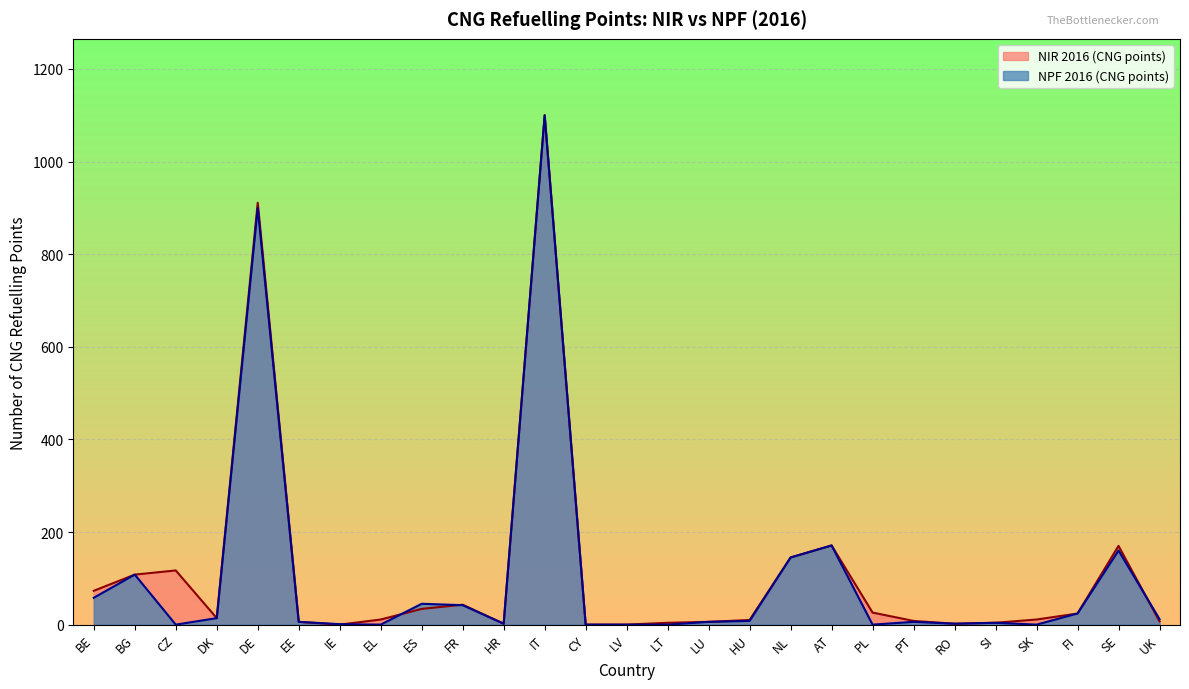

True or false: NIR 2016 (CNG points) has a value of 14 at FI.

False